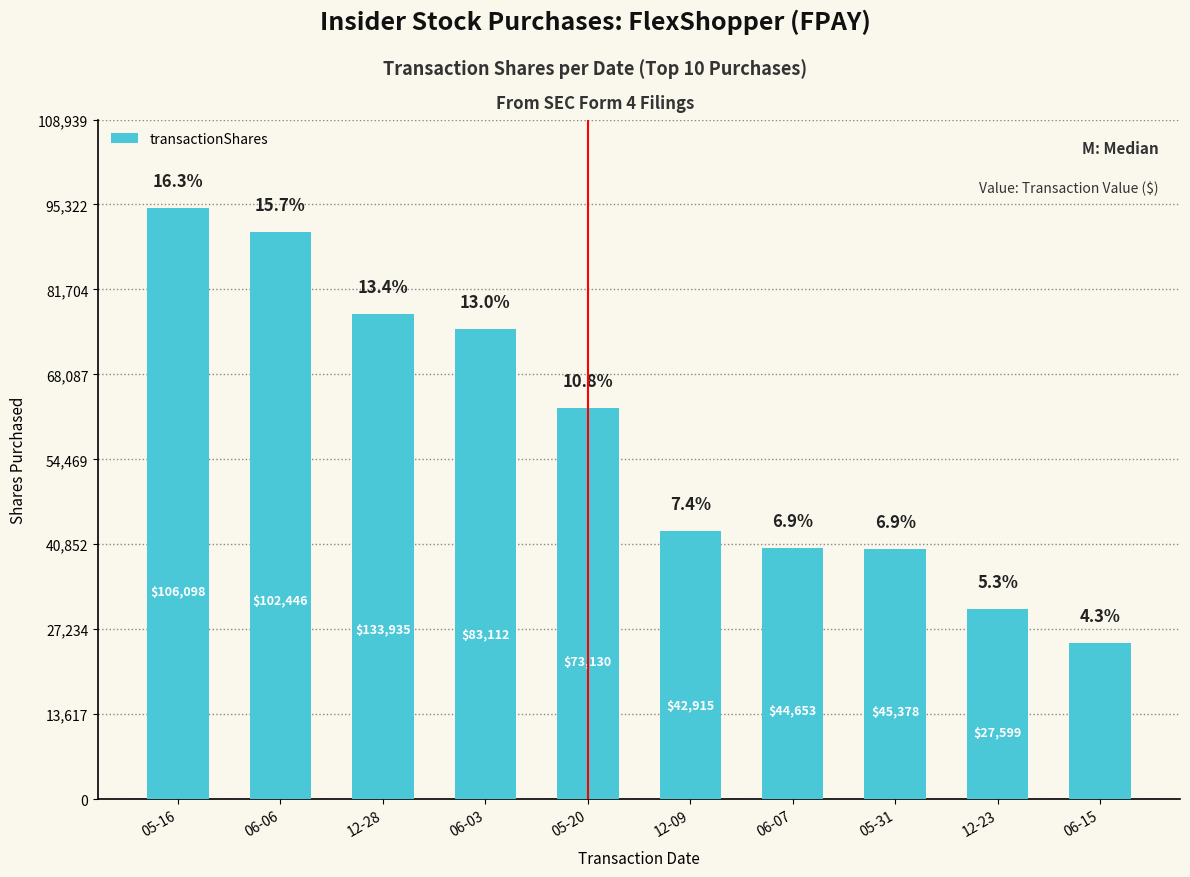

What value does the data have at 12-28, to the nearest 50?

77750